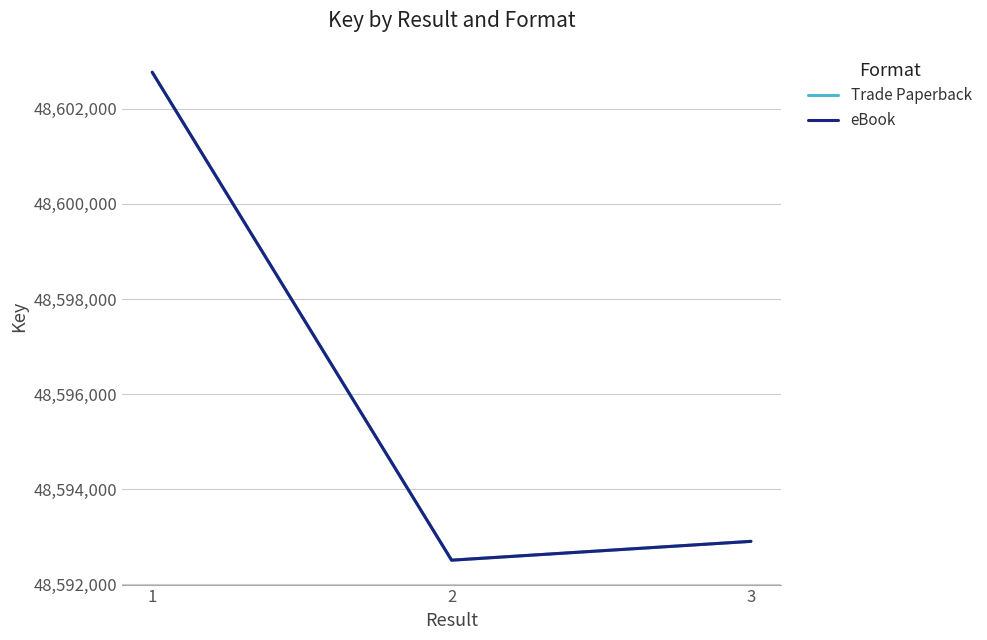

Is this an area chart (filled region under the line)?

No